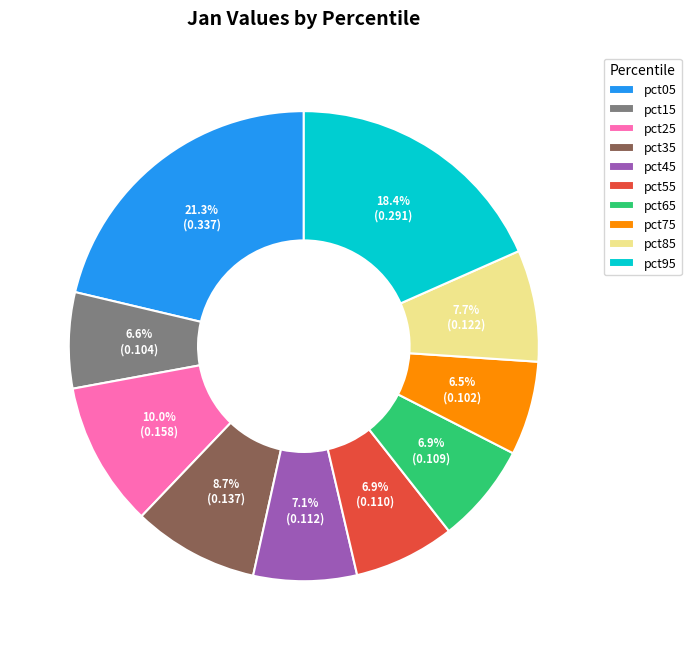

Which slice is the largest?

pct05